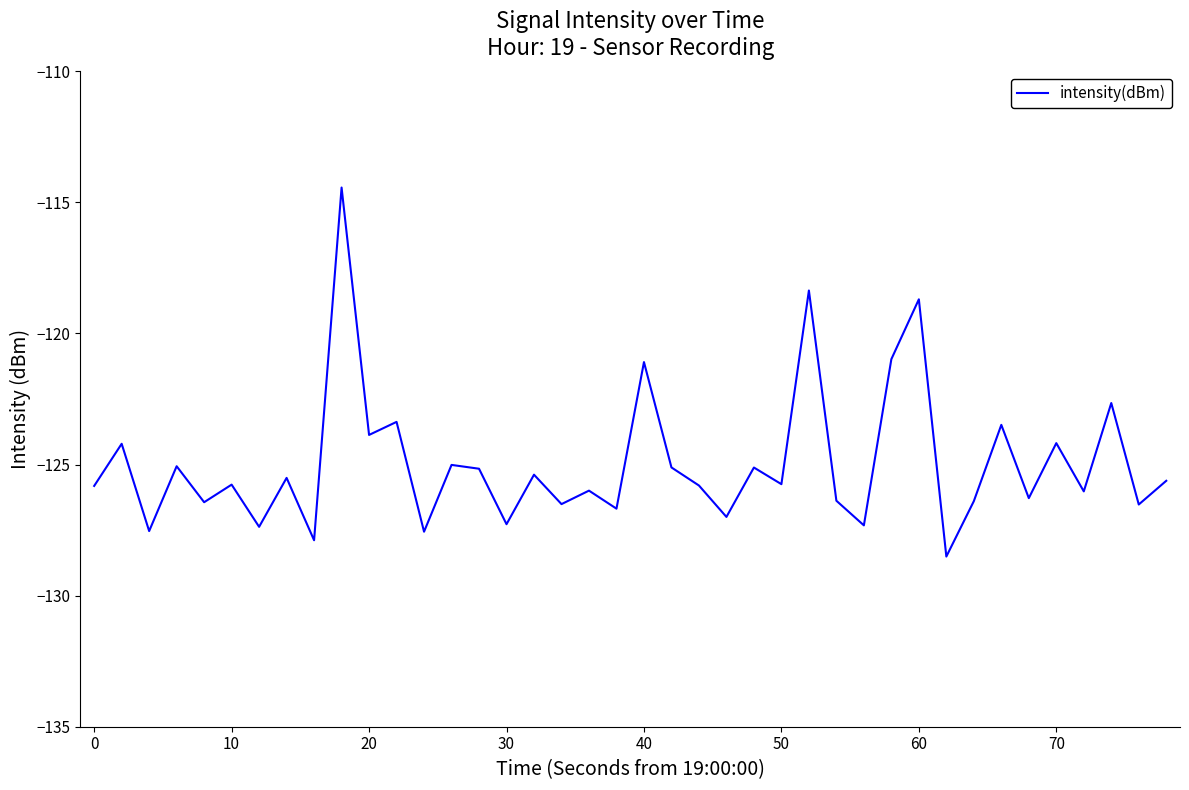

What is the minimum value shown in the chart?

-128.5